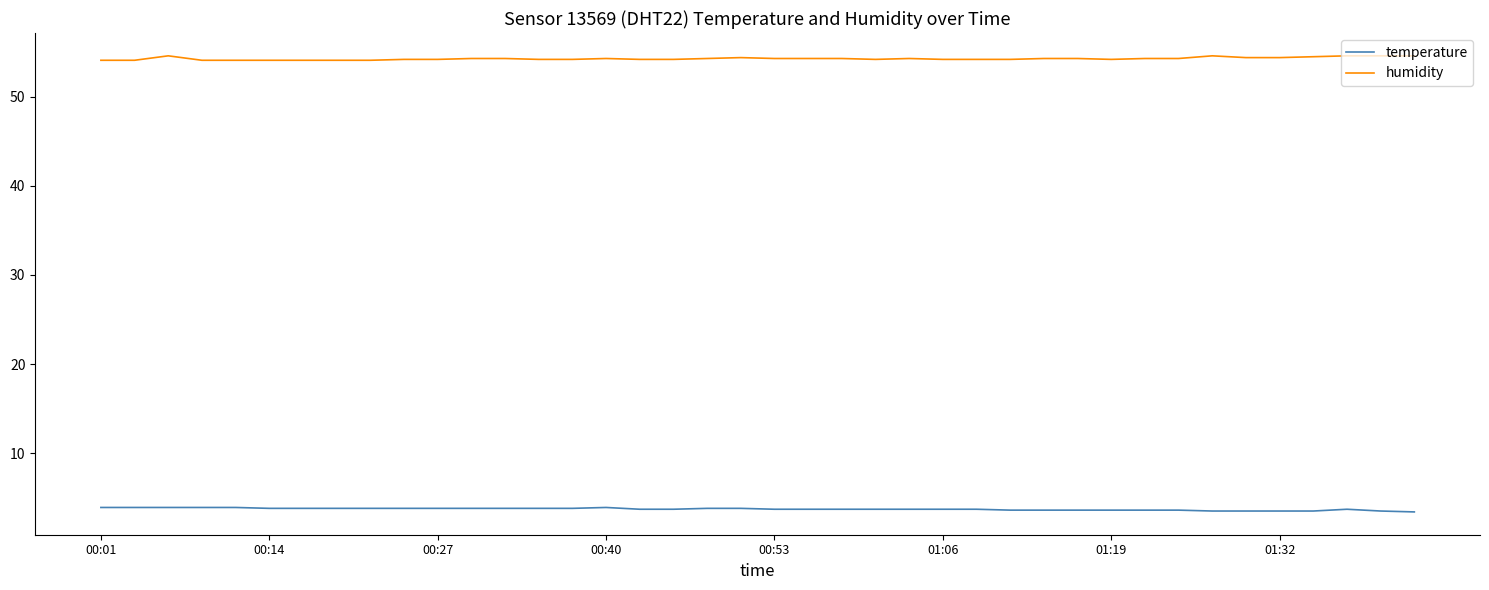

True or false: temperature and humidity intersect in this chart.

False